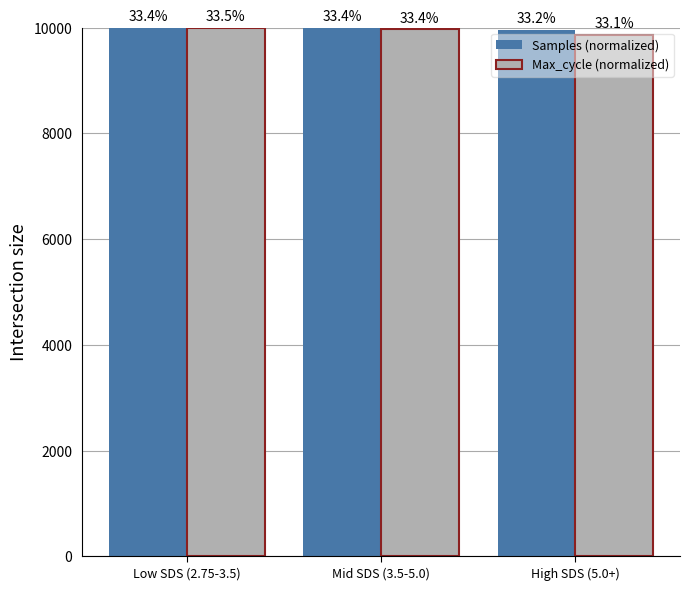

What are all the series names shown in the legend?

Samples (normalized), Max_cycle (normalized)